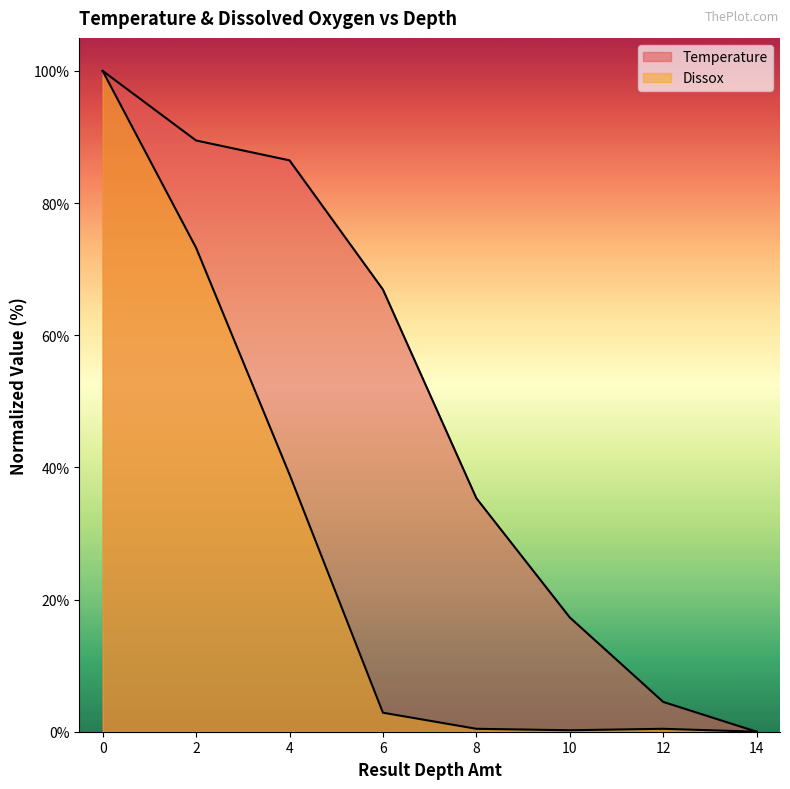

Reading left to right, extract all data points from this chart.

Temperature: 100.0	89.5	86.5	66.9	35.3	17.3	4.5	0.0
Dissox: 100.0	73.2	38.9	2.9	0.4	0.2	0.4	0.0